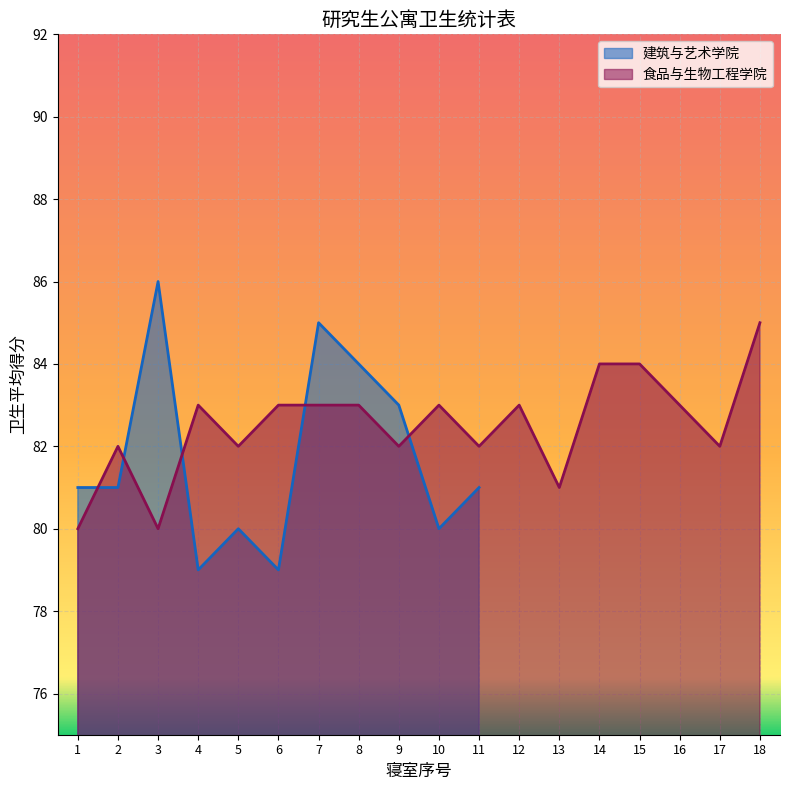

What is the minimum value for 食品与生物工程学院?

80